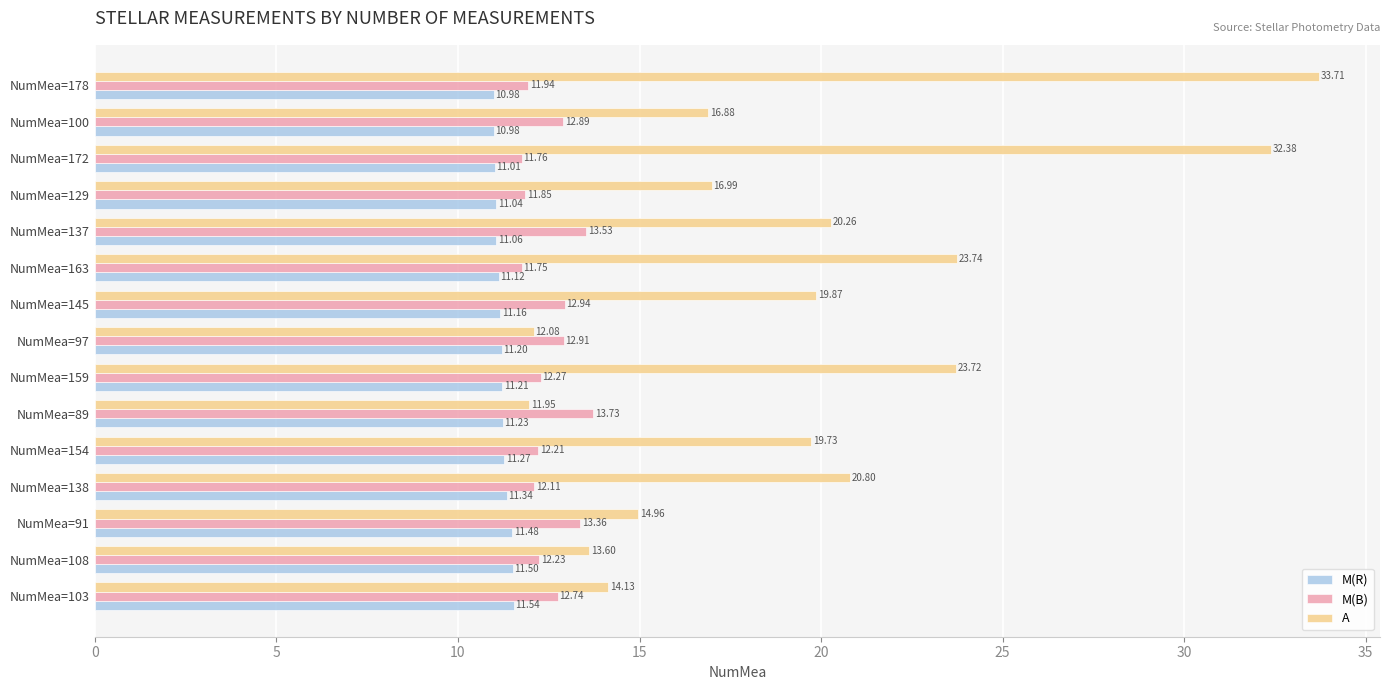

Rank the categories by A value from highest to lowest.

NumMea=178, NumMea=172, NumMea=163, NumMea=159, NumMea=138, NumMea=137, NumMea=145, NumMea=154, NumMea=129, NumMea=100, NumMea=91, NumMea=103, NumMea=108, NumMea=97, NumMea=89